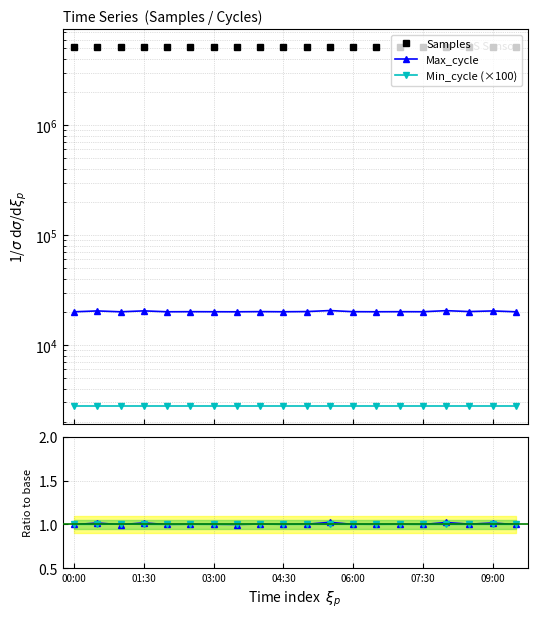

True or false: Min_cycle (×100) has a value of 4648.8 at 11.

False